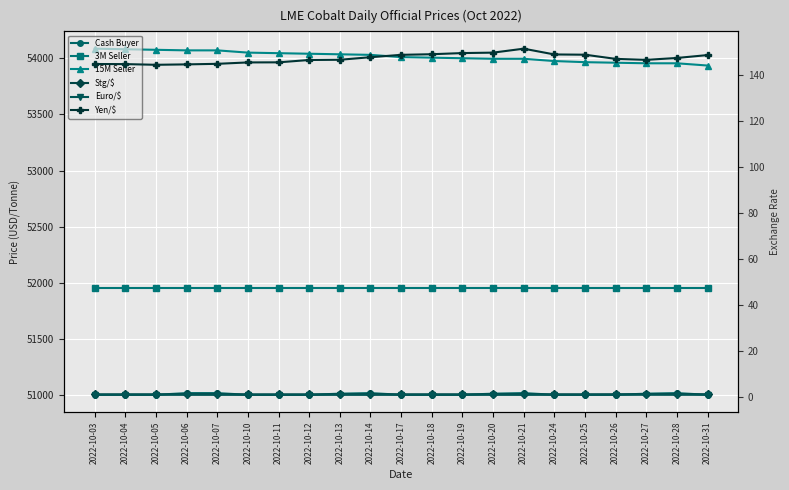

Between 2022-10-05 and 2022-10-25, which series saw the biggest shift?

15M Seller